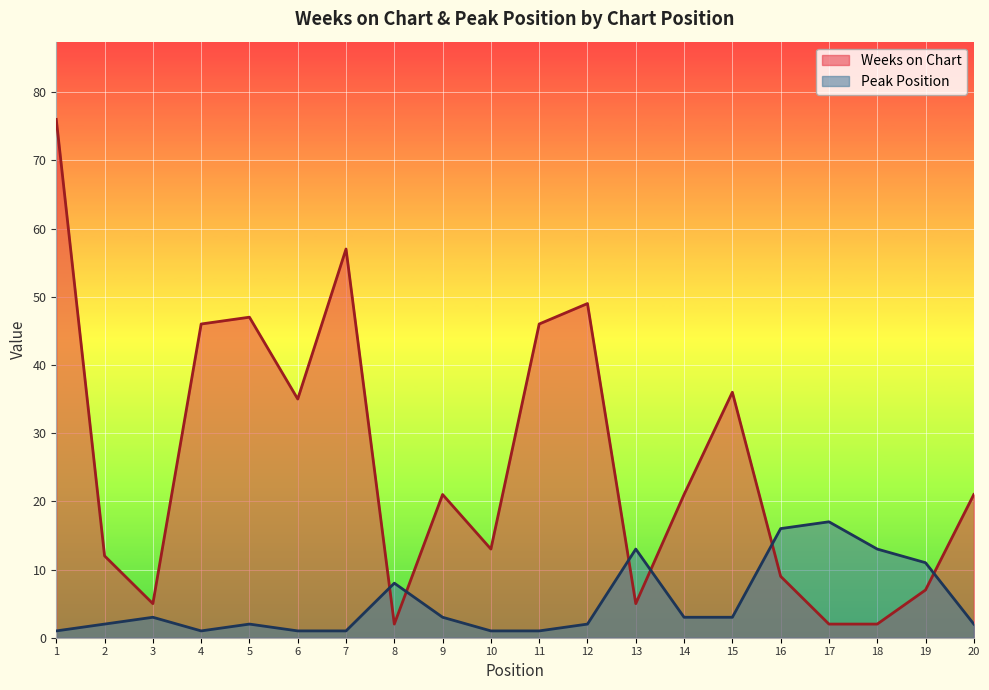

Does the chart display data point markers on the line(s)?

No